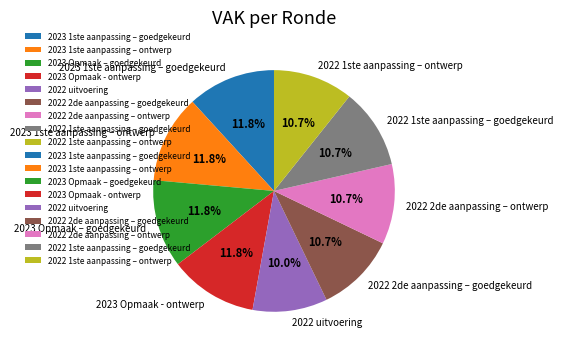

Which has a higher value, 2023 Opmaak – goedgekeurd or 2022 uitvoering?

2023 Opmaak – goedgekeurd